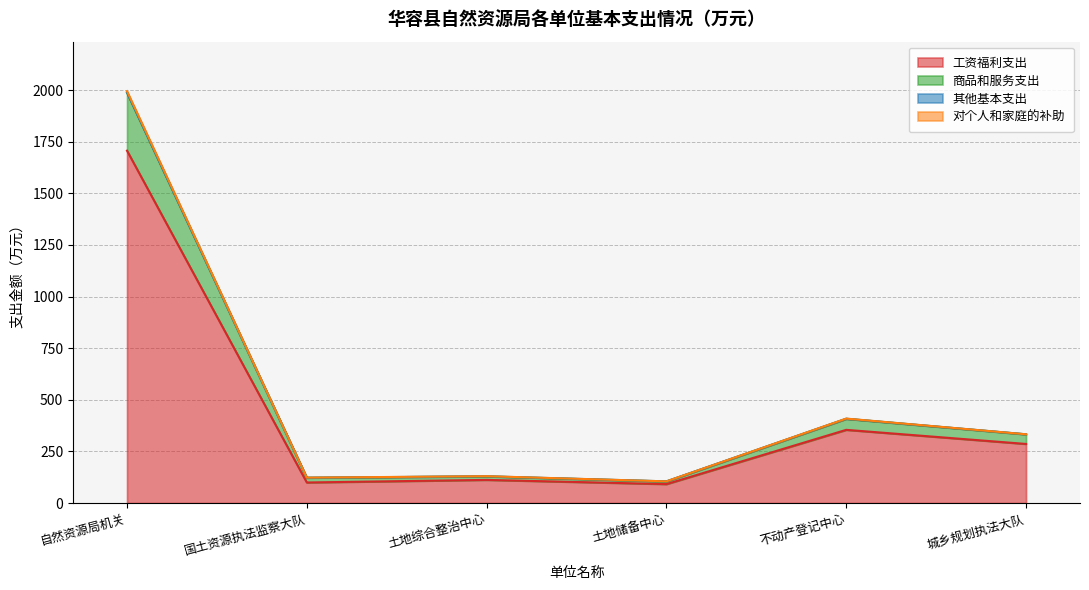

At which label is 工资福利支出 closest to 899?

不动产登记中心